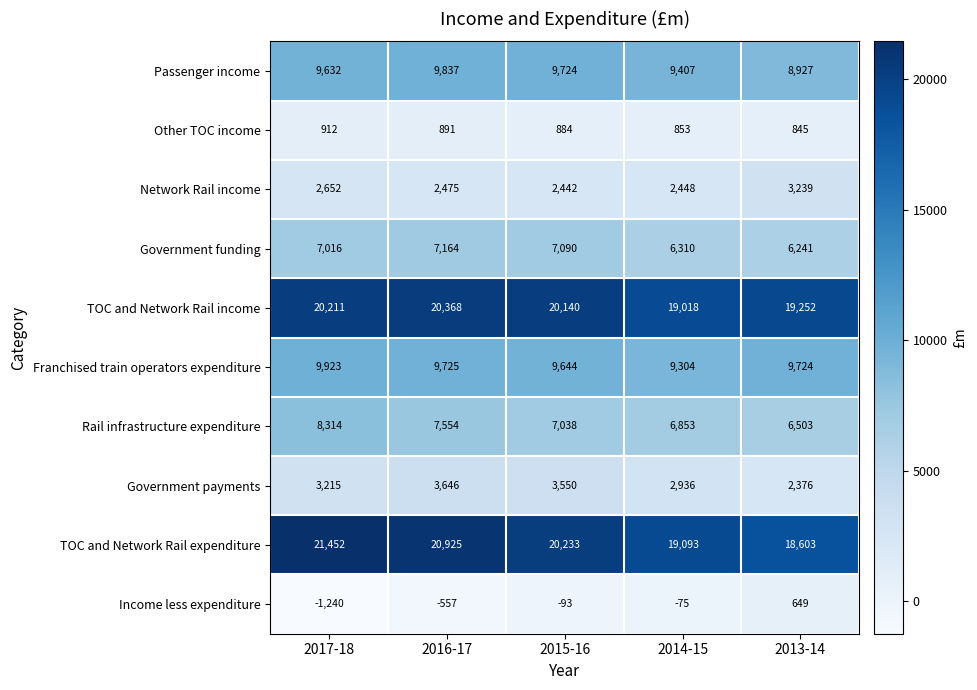

Which series changed the most between 2017-18 and 2015-16?

Rail infrastructure expenditure